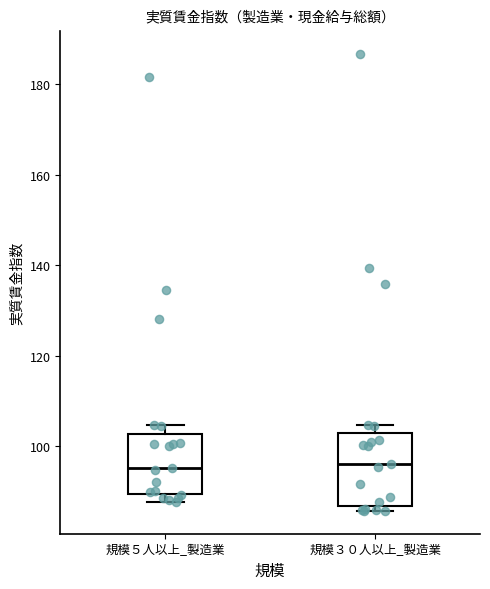

Where does the median line of the box for 規模３０人以上_製造業 sit on the y-axis? The values are not printed on the chart, so give them approximately, as read against the axis.

96